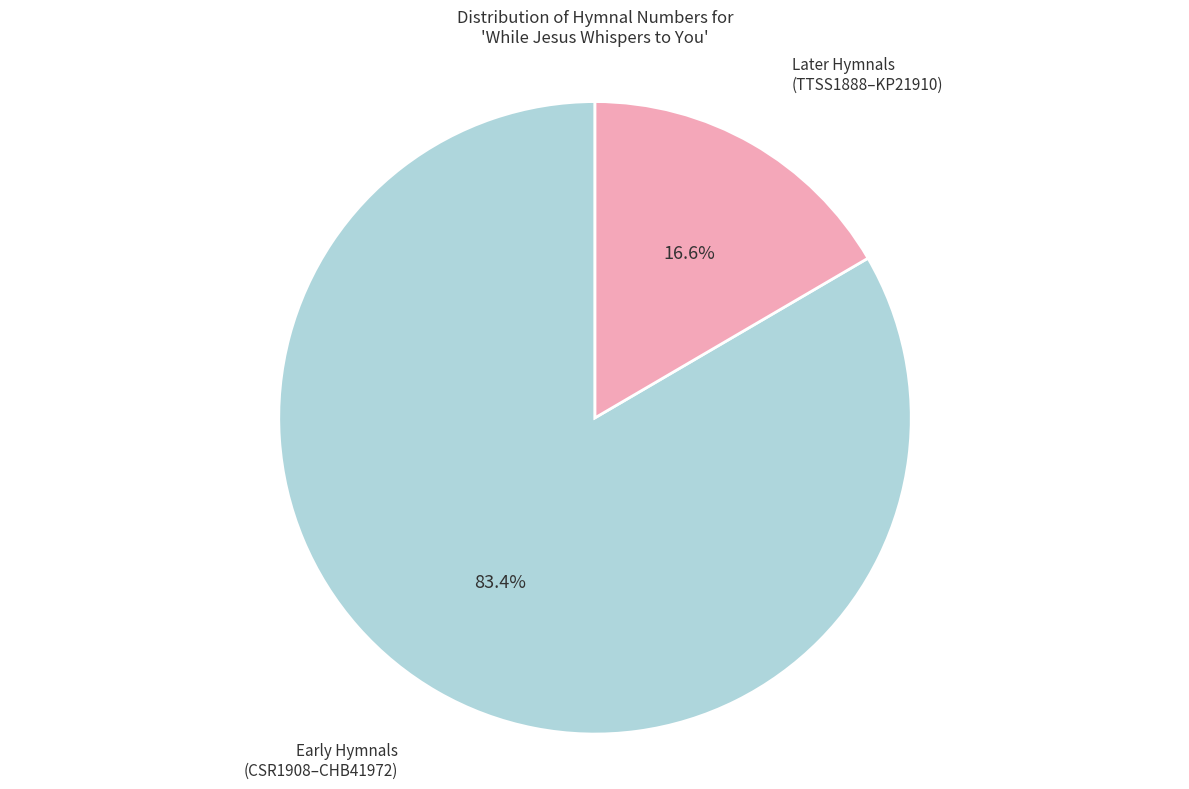

Which has a higher value, Early Hymnals (CSR1908–CHB41972) or Later Hymnals (TTSS1888–KP21910)?

Early Hymnals (CSR1908–CHB41972)